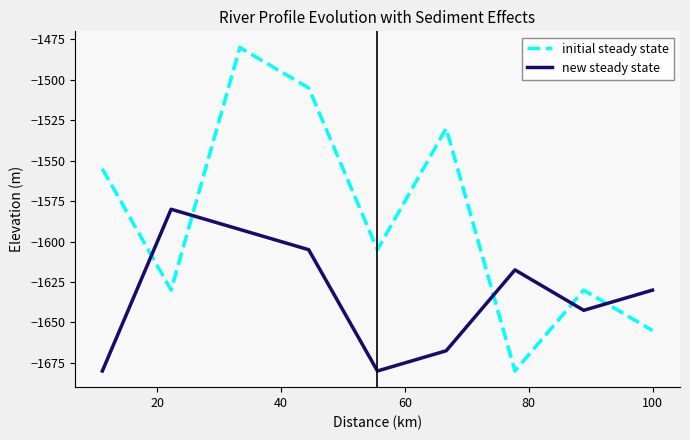

Reading left to right, transcribe all the data shown in this chart.

initial steady state: -1555.0	-1630.0	-1480.0	-1505.0	-1605.0	-1530.0	-1680.0	-1630.0	-1655.0
new steady state: -1680.0	-1580.0	-1592.5	-1605.0	-1680.0	-1667.5	-1617.5	-1642.5	-1630.0